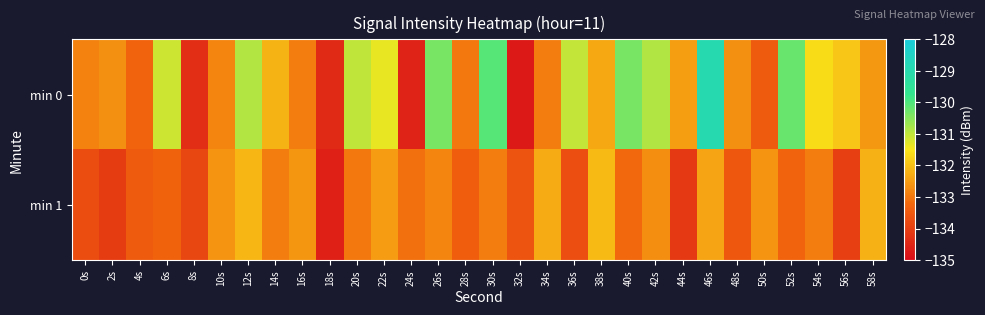

How many categories are shown in the chart?

30